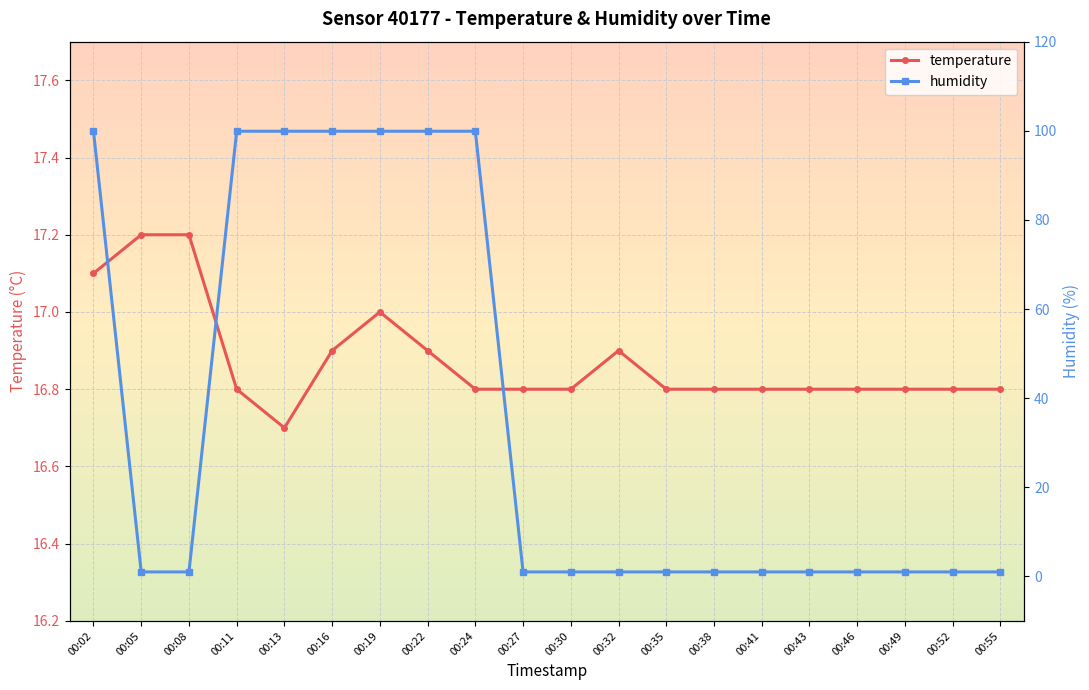

How many intersections are there between temperature and humidity?

3